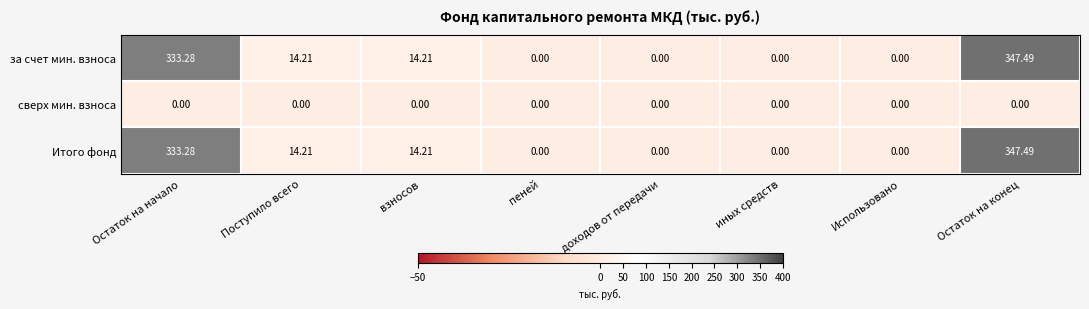

Which category has the highest value in the Итого фонд series?

Остаток на конец